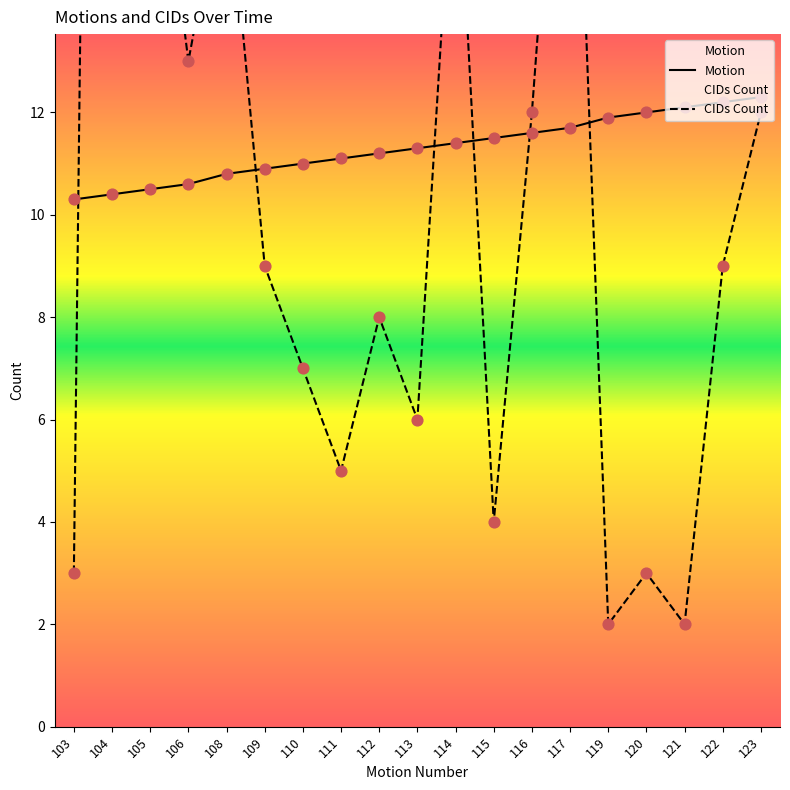

Which series has the largest Y range (max minus min)?

CIDs Count